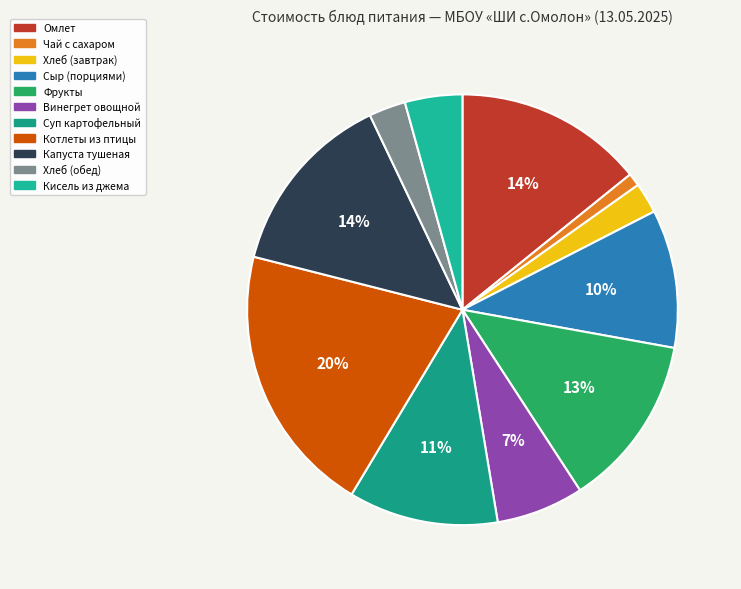

How many slices are in this pie chart?

11